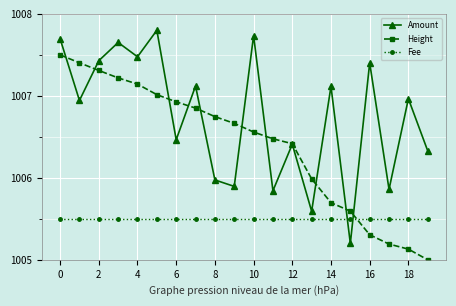

Which series has the largest total across all categories?

Amount